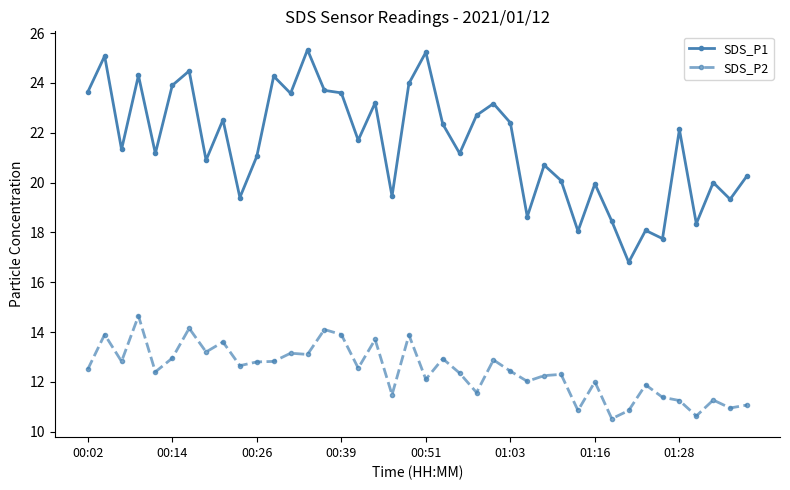

What is the difference between the maximum and minimum values in the SDS_P1 series?

8.5